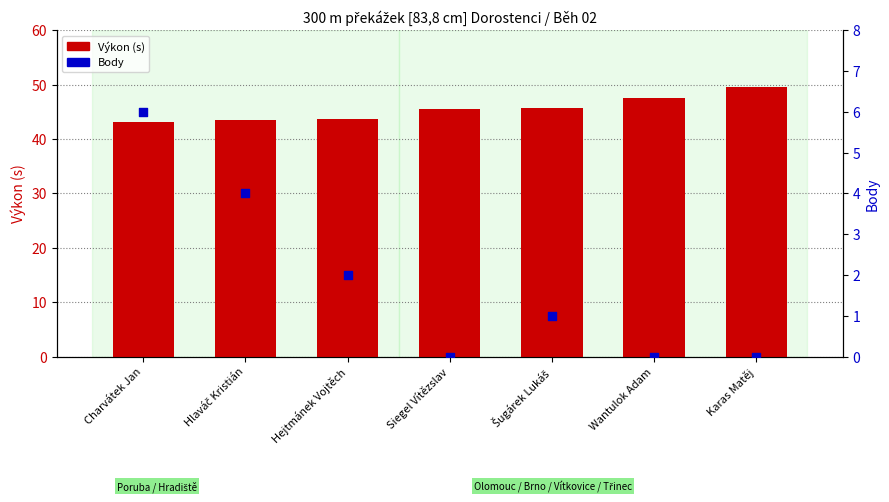

Which series reaches the minimum Y coordinate?

Body